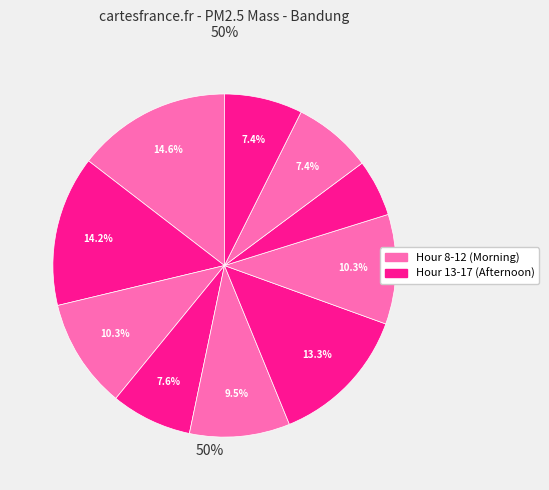

How many slices are in this pie chart?

10